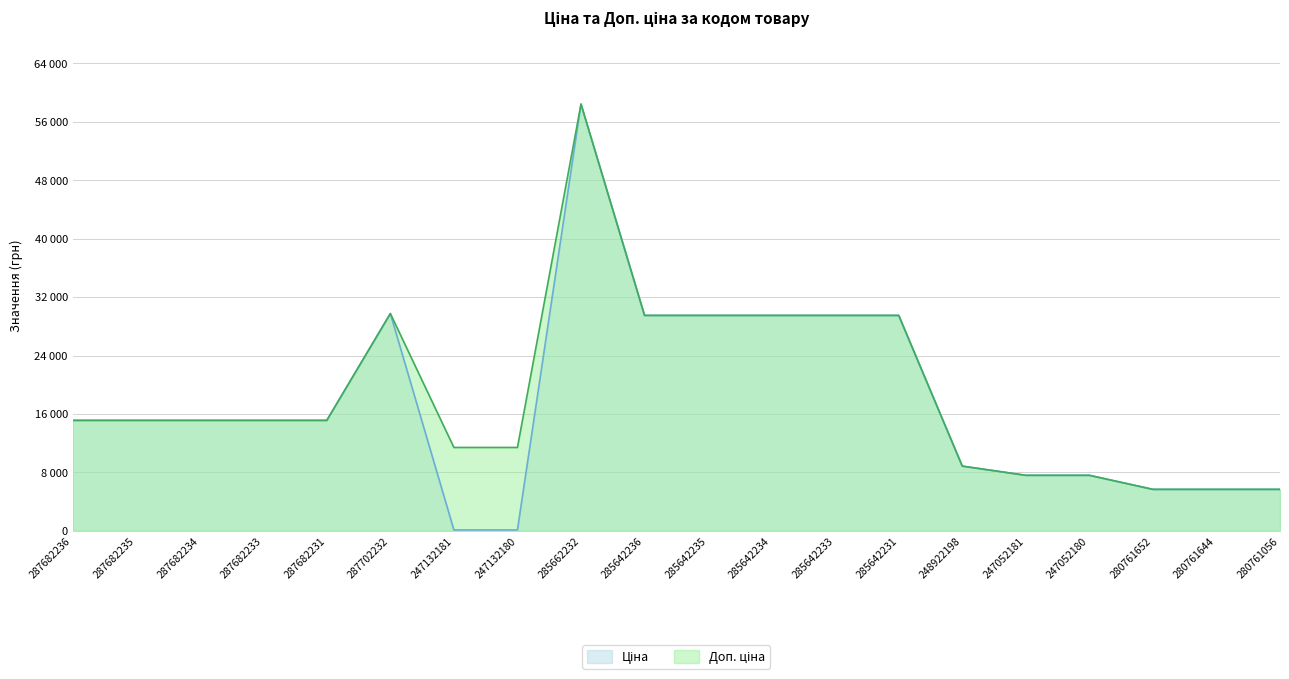

What value does the Ціна series have at 285642231?

29491.5